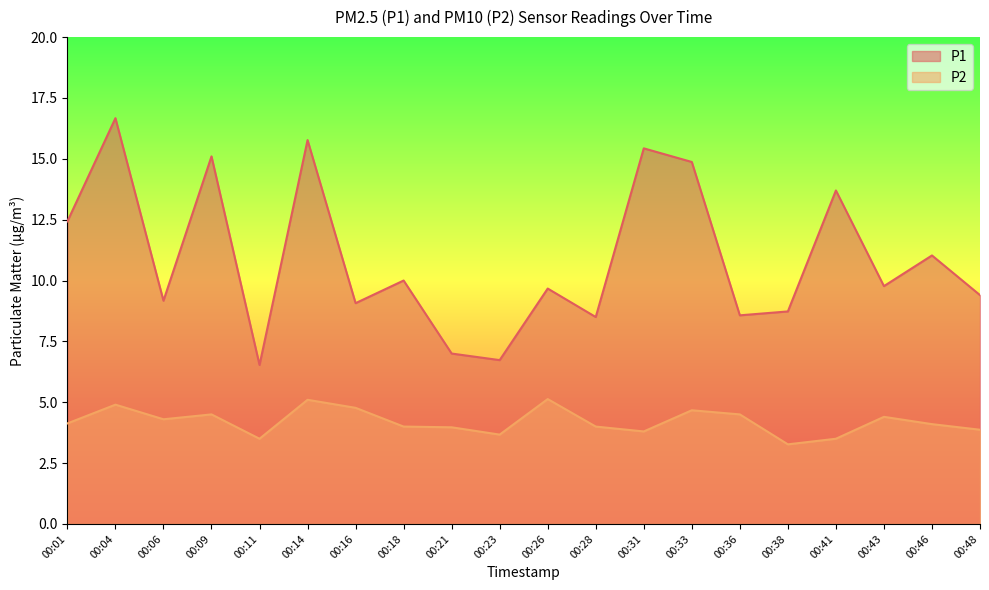

How many values in the P2 series exceed 4?

11